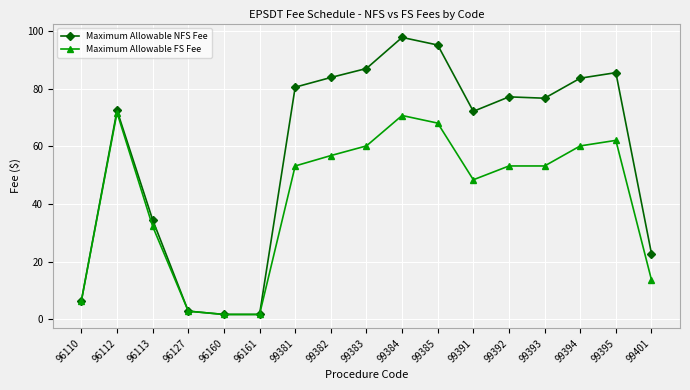

At which category is the sum across all series the highest?

99384